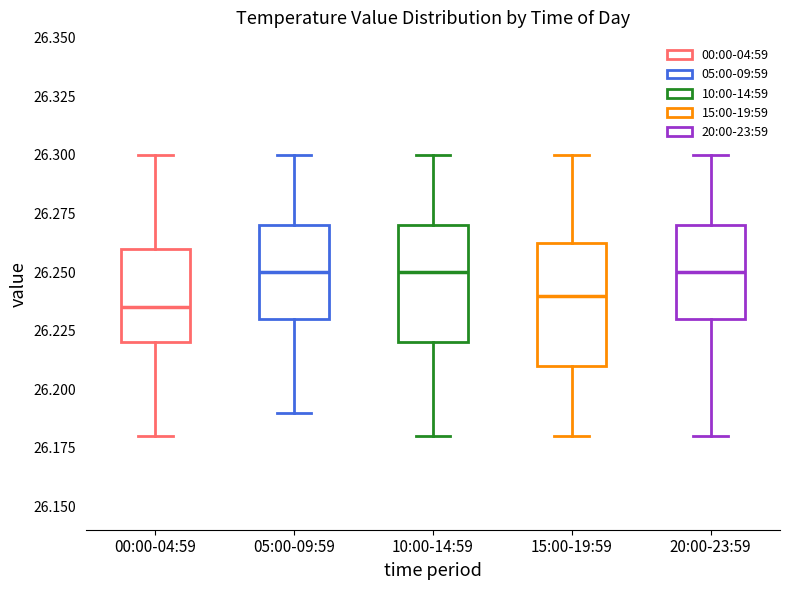

Where is the upper edge of the box for 00:00-04:59 on the y-axis? The values are not printed on the chart, so give them approximately, as read against the axis.

26.260